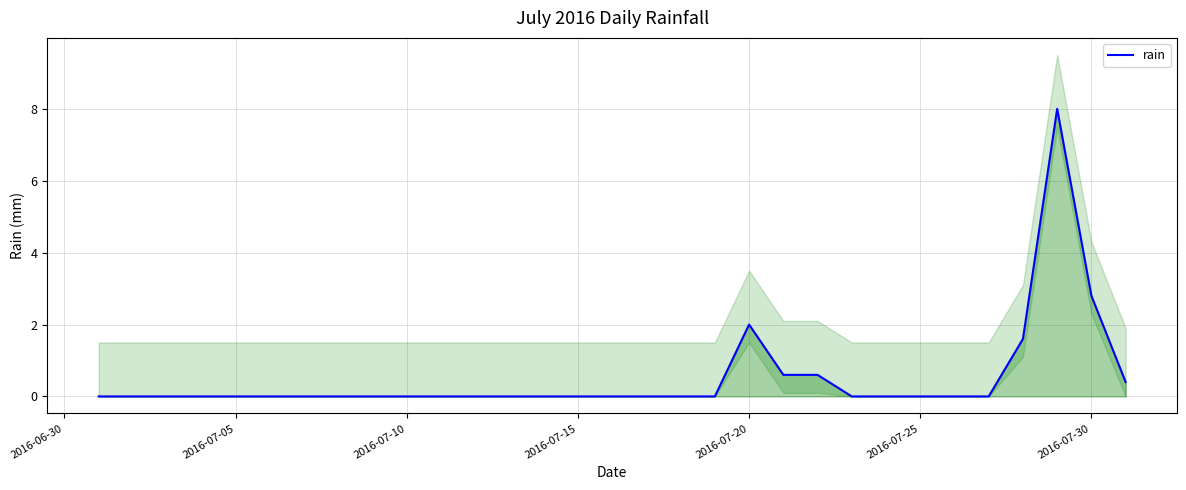

The rain series shows 0.0 at 2016-07-05. True or false?

True